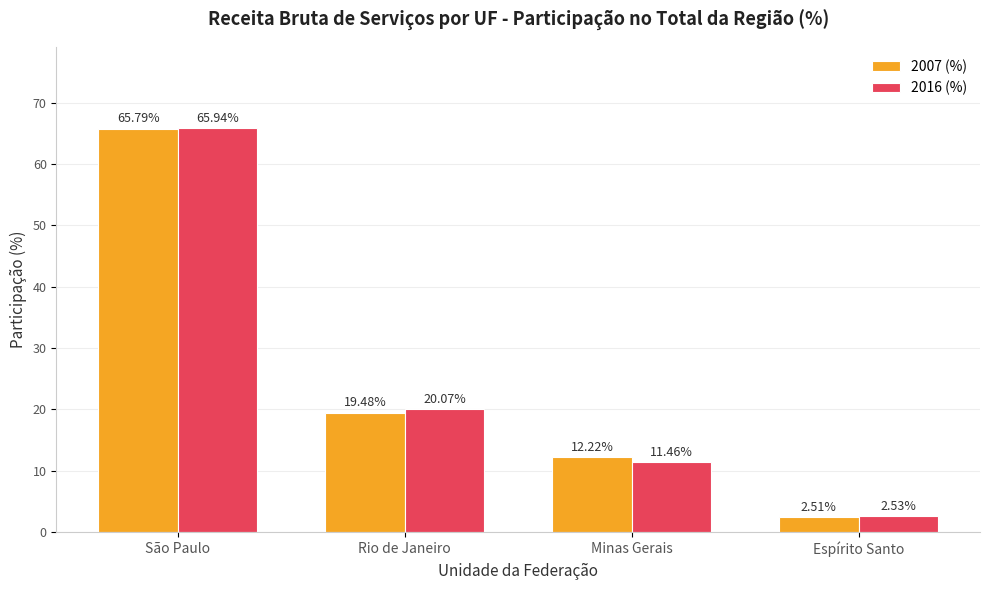

What is the difference between the highest and lowest values at Rio de Janeiro?

0.6